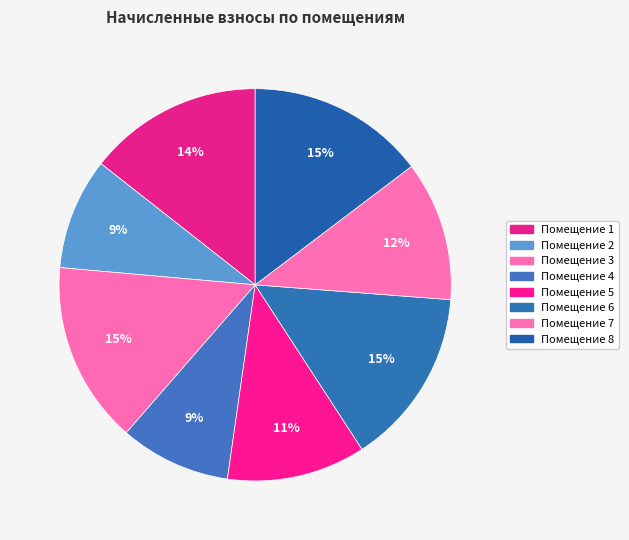

Count the number of slices in the pie.

8